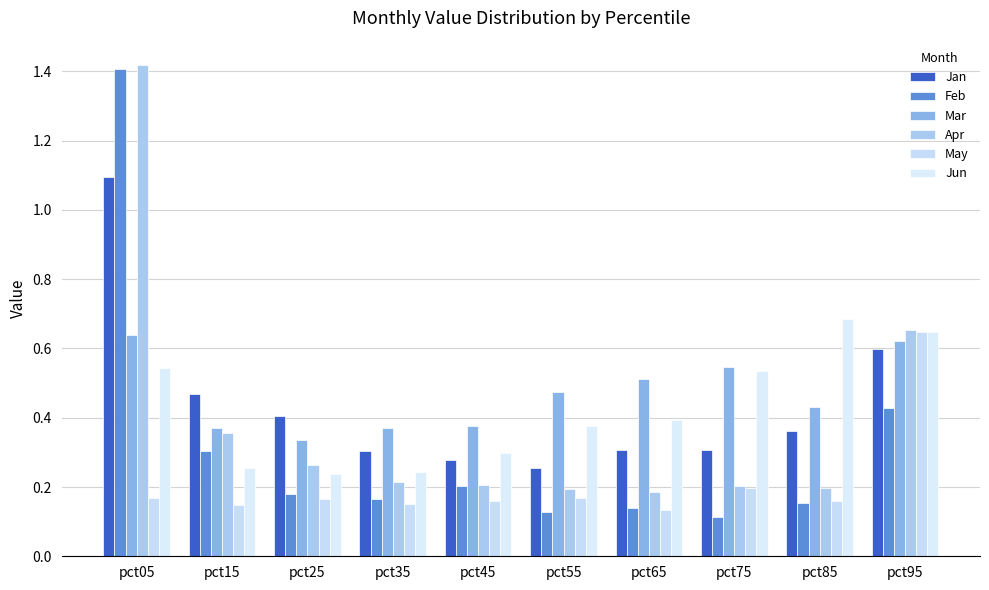

Reading left to right, list all the values displayed in this chart.

Jan: 1.1	0.5	0.4	0.3	0.3	0.3	0.3	0.3	0.4	0.6
Feb: 1.4	0.3	0.2	0.2	0.2	0.1	0.1	0.1	0.2	0.4
Mar: 0.6	0.4	0.3	0.4	0.4	0.5	0.5	0.5	0.4	0.6
Apr: 1.4	0.4	0.3	0.2	0.2	0.2	0.2	0.2	0.2	0.7
May: 0.2	0.1	0.2	0.1	0.2	0.2	0.1	0.2	0.2	0.6
Jun: 0.5	0.3	0.2	0.2	0.3	0.4	0.4	0.5	0.7	0.6